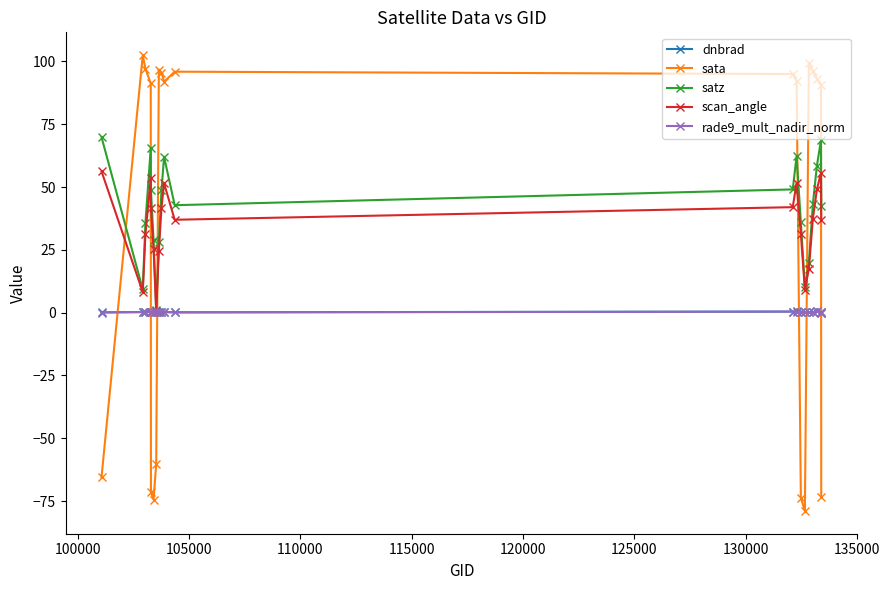

After their last crossing, which series has the higher values: dnbrad or sata?

dnbrad